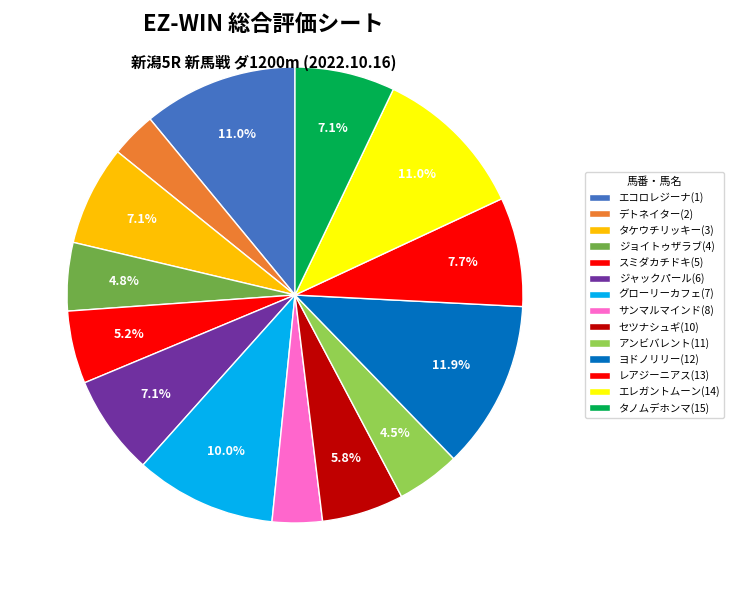

How many slices are in this pie chart?

14